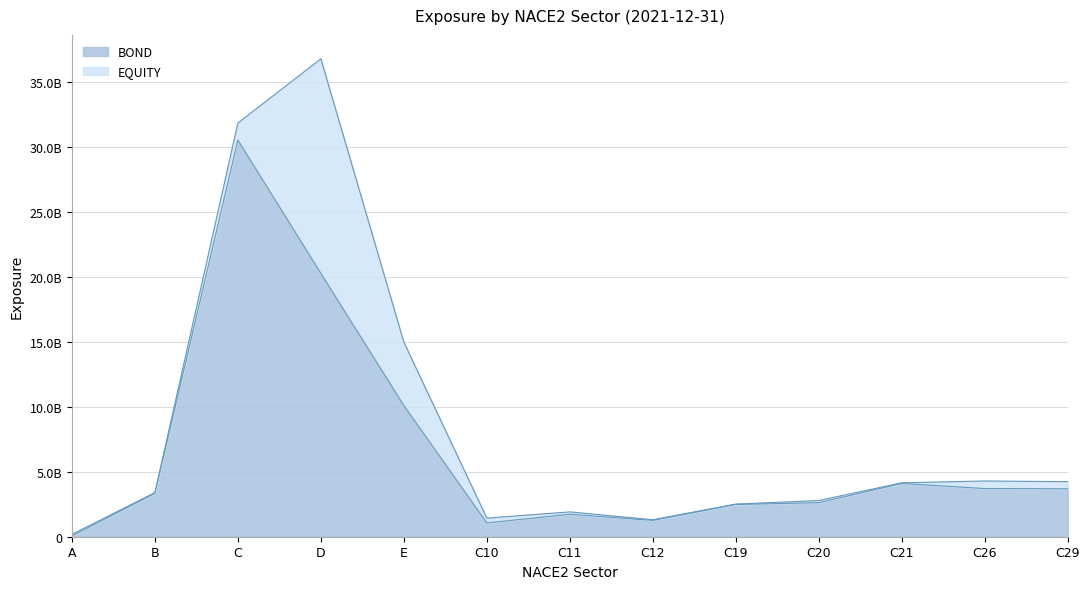

Which label corresponds to the largest value in the chart?

C